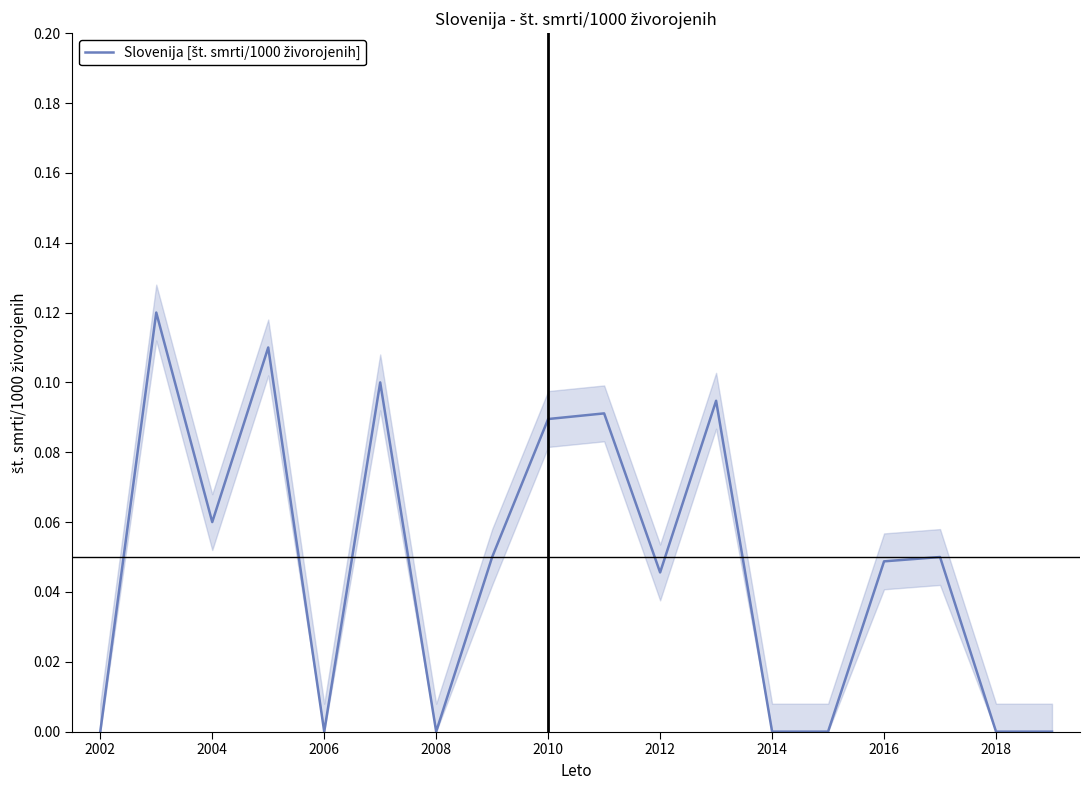

How many lines are shown in the chart?

1